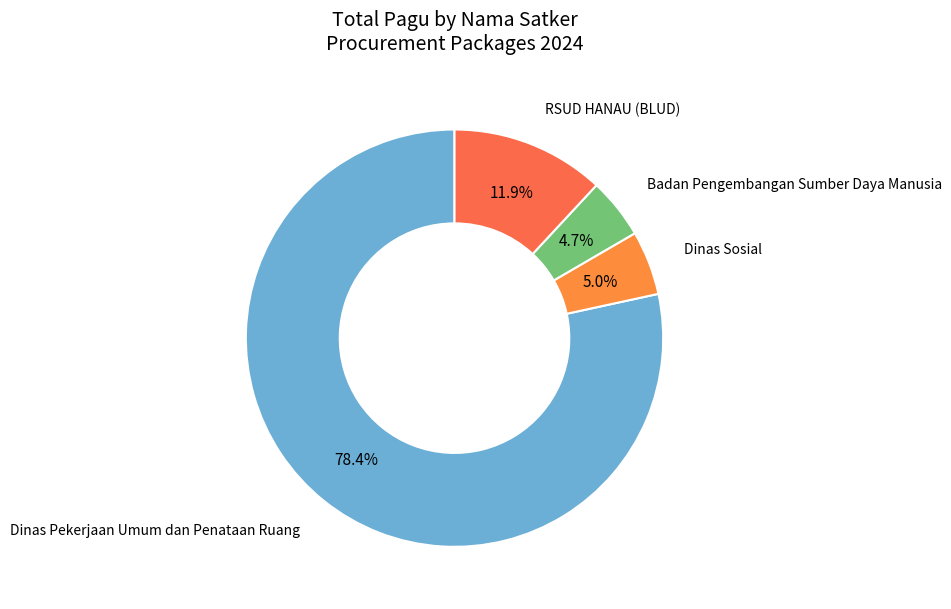

What is the majority slice?

Dinas Pekerjaan Umum dan Penataan Ruang